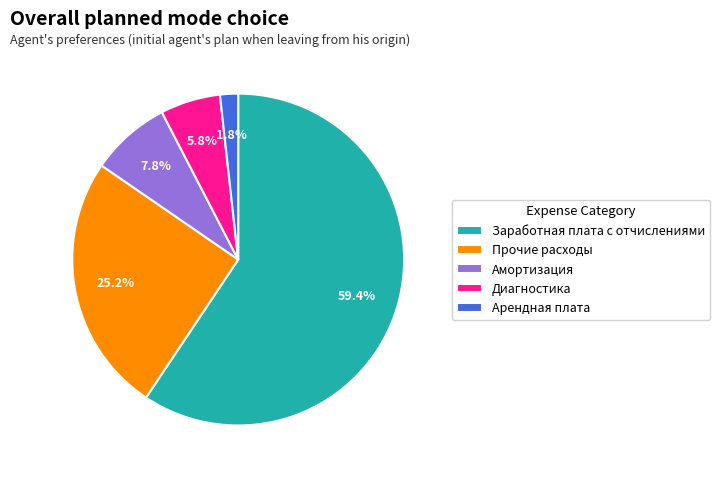

Approximately how many times larger is the value at Арендная плата compared to Диагностика?

0.3